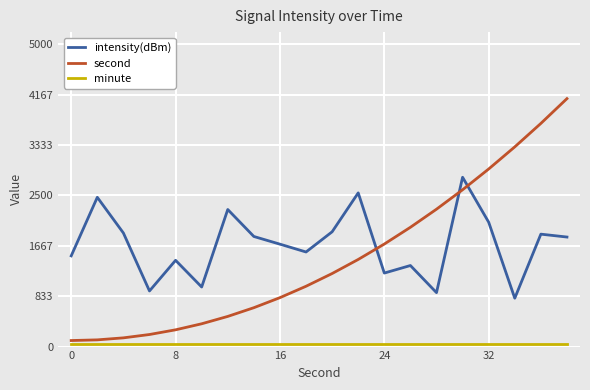

At how many categories does at least one series exceed 1253?

18